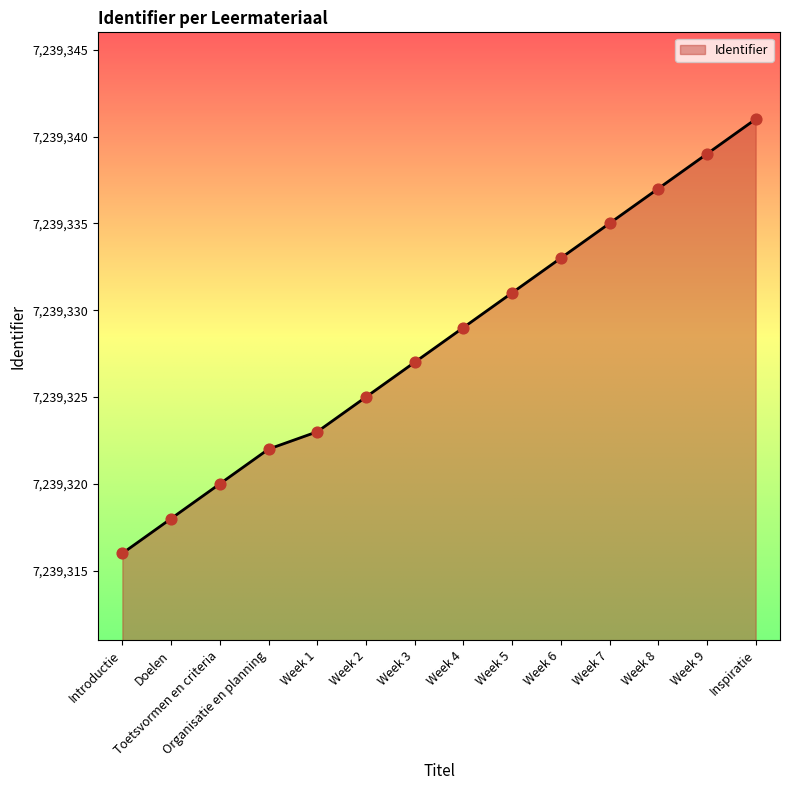

What is the change in value from Week 5 to Inspiratie?

+10